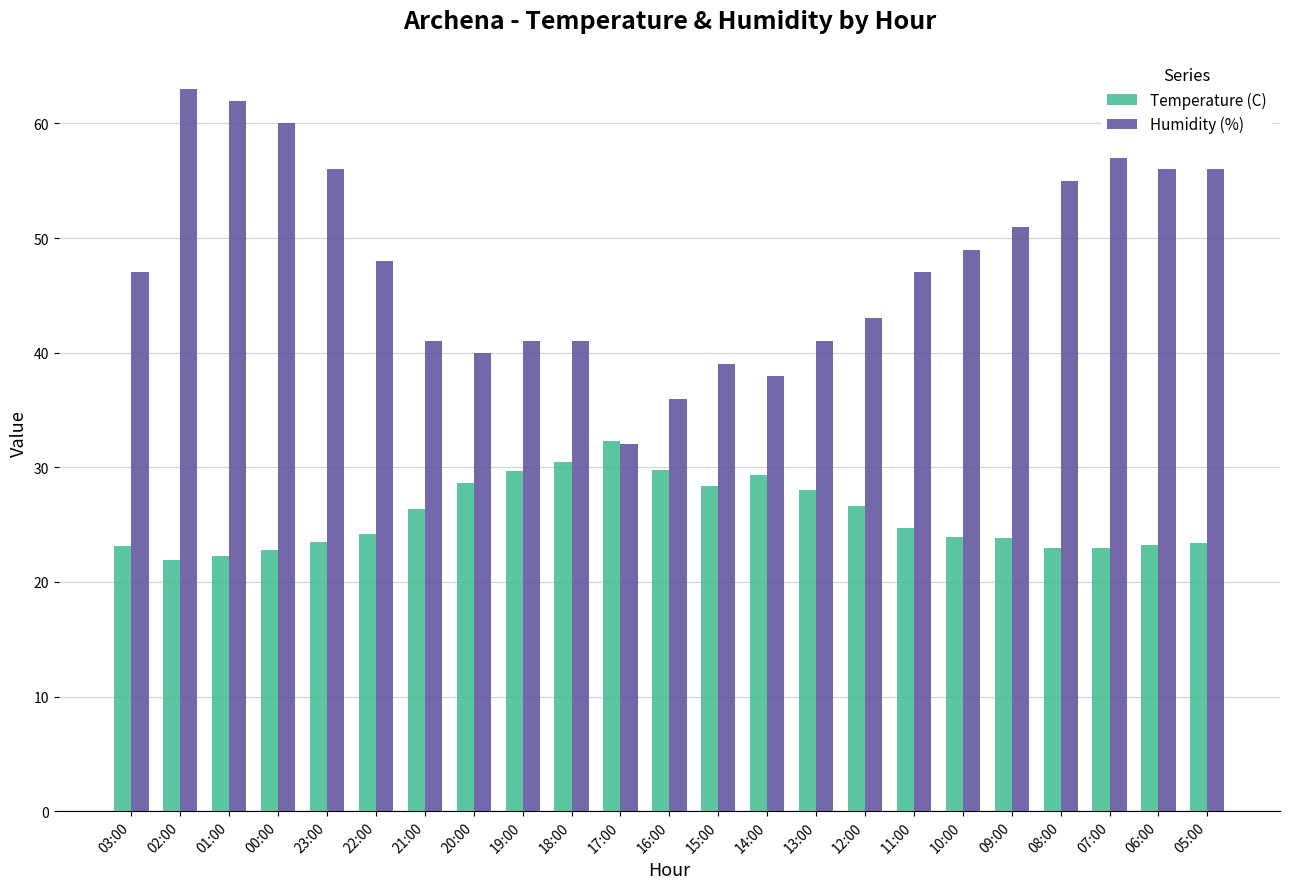

At 20:00, list the series in order from largest to smallest.

Humidity (%), Temperature (C)